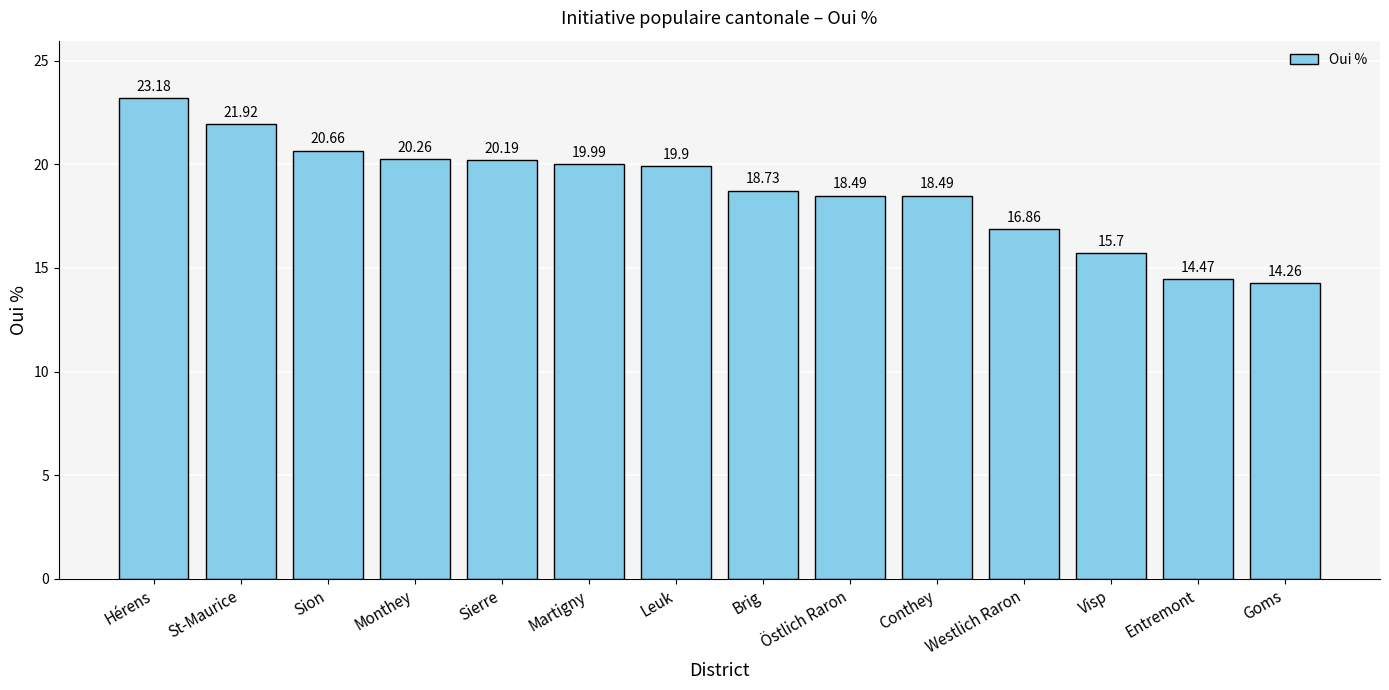

What is the sum of the values at Goms and Sion?

34.9